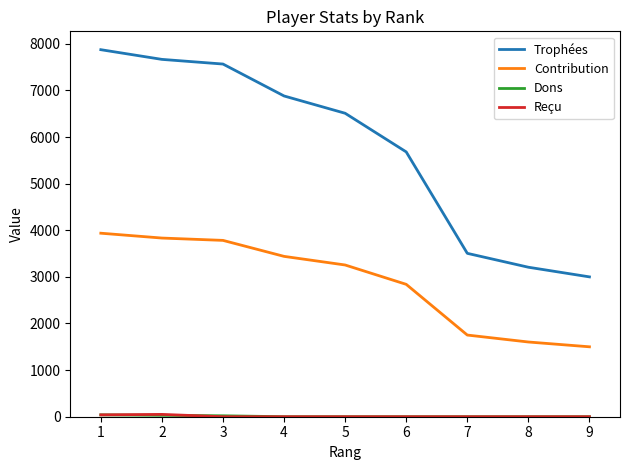

What is the total value across all series at 1?

11891